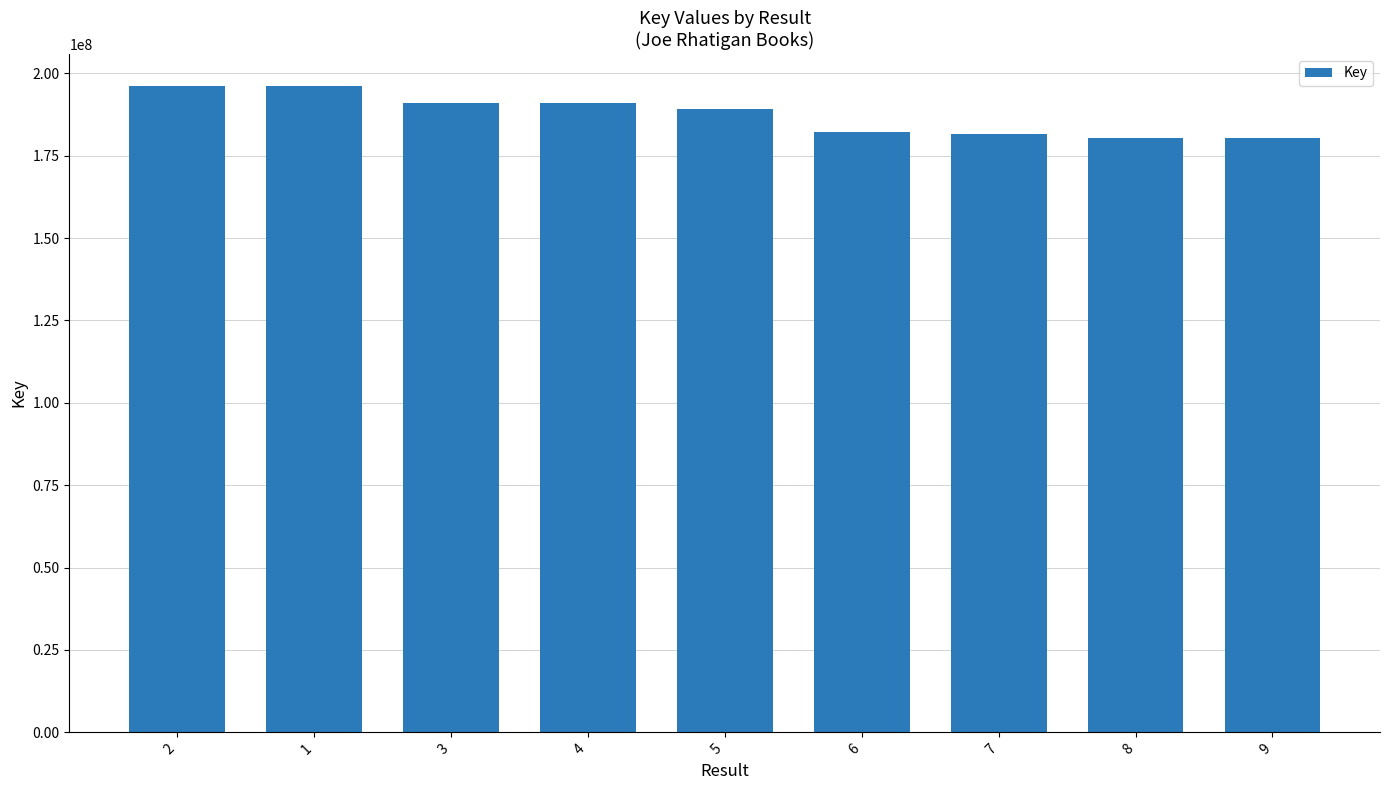

What is the ratio of the value at 8 to the value at 9?

1.0